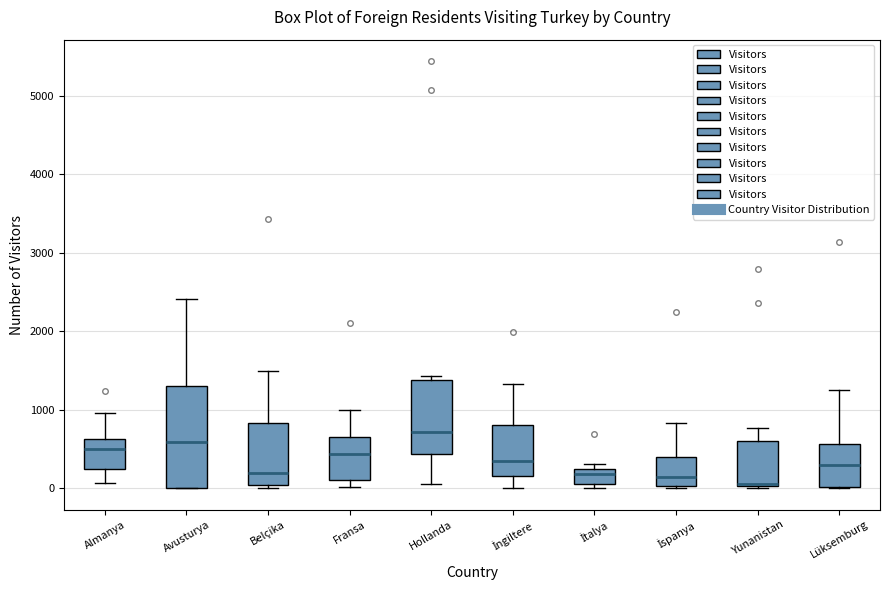

Comparing the boxes themselves (not the whiskers), which one is the tallest?

Avusturya